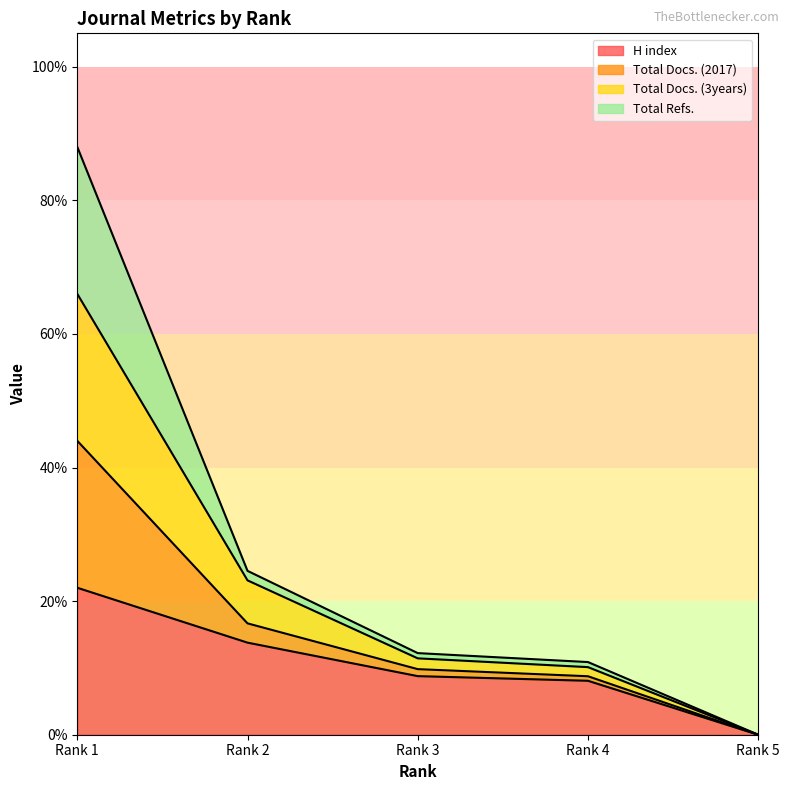

What are all the series names shown in the legend?

H index, Total Docs. (2017), Total Docs. (3years), Total Refs.